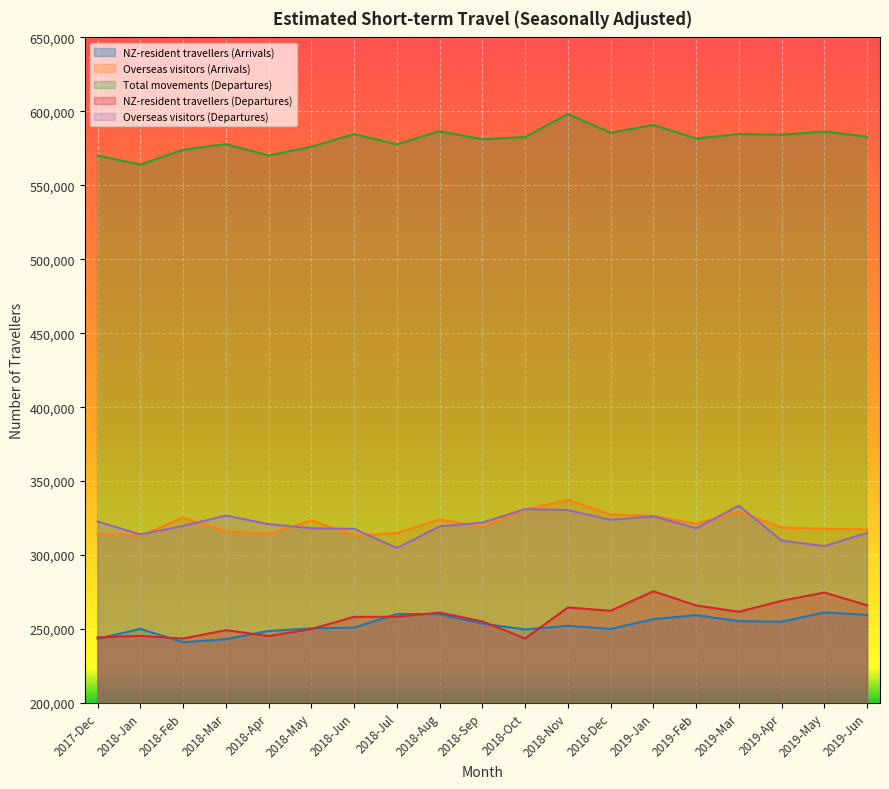

What is the difference between the highest and lowest values at 2018-Feb?

332930